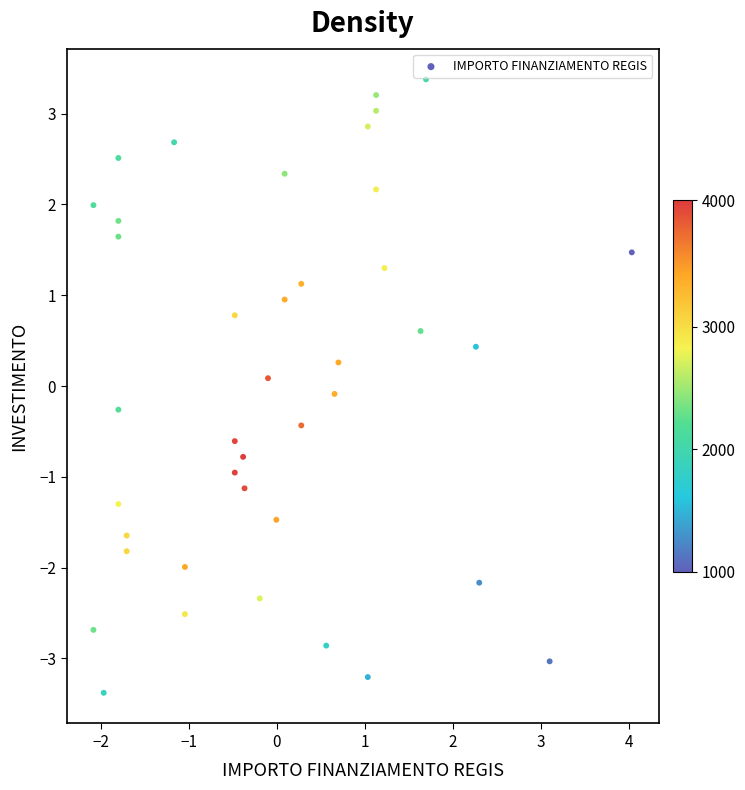

What is the range of Y values (max minus min)?

6.8